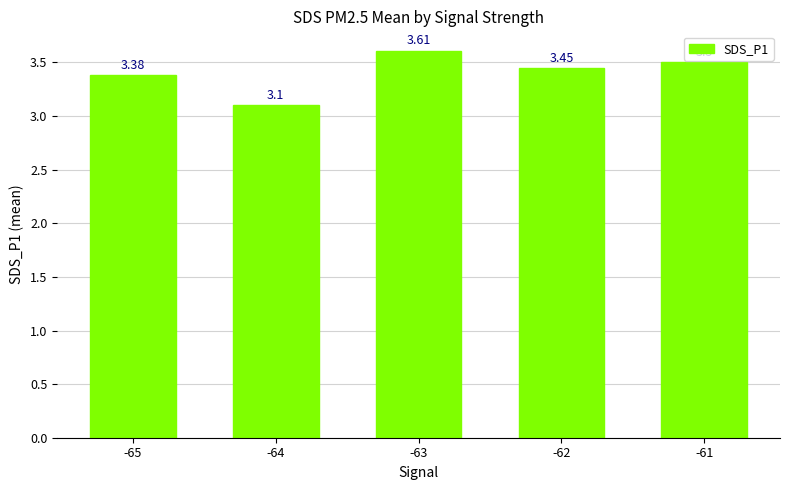

What is the sum of all values?

17.0